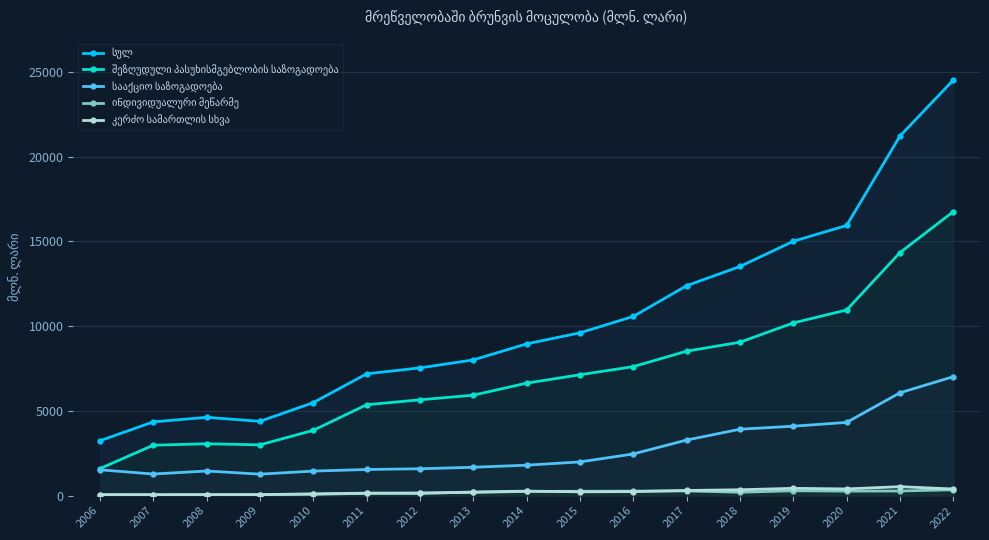

True or false: სულ and შეზღუდული პასუხისმგებლობის საზოგადოება cross at least once.

False